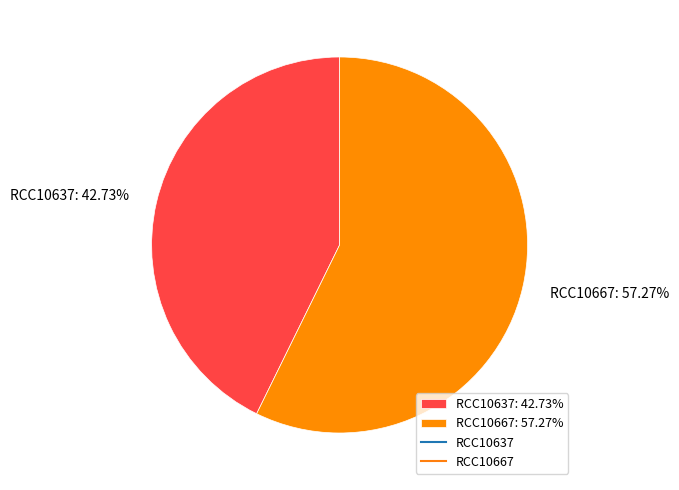

Which has a higher value, RCC10667 or RCC10637?

RCC10667